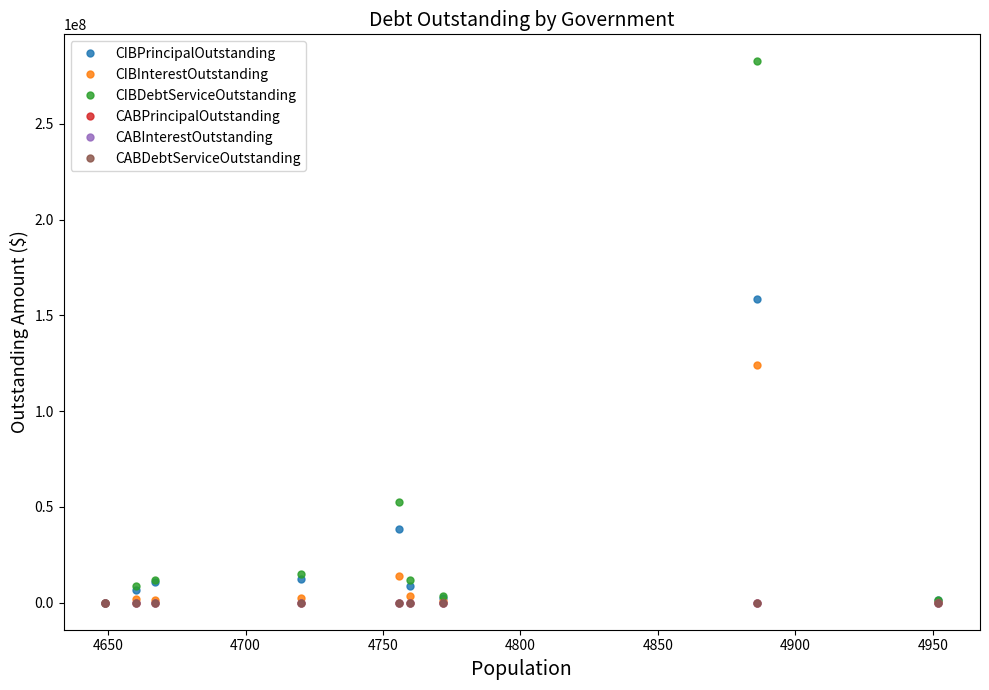

Count the number of categories in the chart.

9